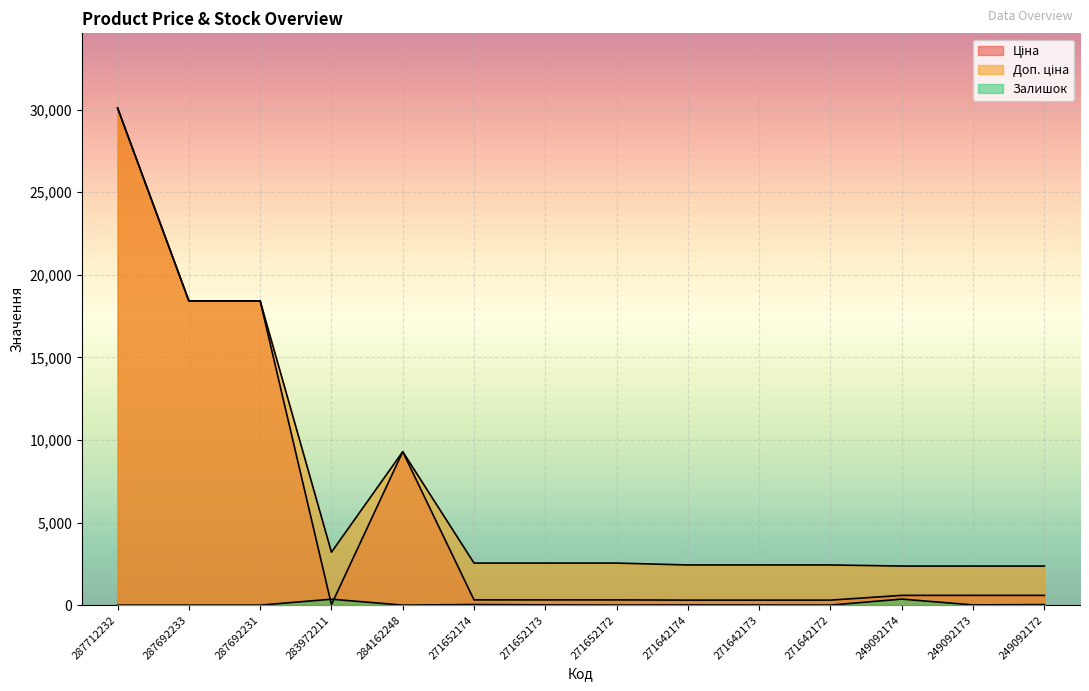

Reading left to right, transcribe all the data shown in this chart.

Ціна: 287712232=30102.8	287692233=18420.9	287692231=18420.9	283972211=32.0	284162248=9290.5	271652174=318.3	271652173=318.3	271652172=318.3	271642174=304.1	271642173=304.1	271642172=304.1	249092174=591.6	249092173=591.6	249092172=591.6
Доп. ціна: 287712232=30102.8	287692233=18420.9	287692231=18420.9	283972211=3205.0	284162248=9290.5	271652174=2546.4	271652173=2546.4	271652172=2546.4	271642174=2432.8	271642173=2432.8	271642172=2432.8	249092174=2366.5	249092173=2366.5	249092172=2366.5
Залишок: 287712232=0.0	287692233=0.0	287692231=0.0	283972211=360.0	284162248=0.0	271652174=38.0	271652173=15.0	271652172=5.0	271642174=14.0	271642173=10.0	271642172=5.0	249092174=365.0	249092173=14.0	249092172=33.0